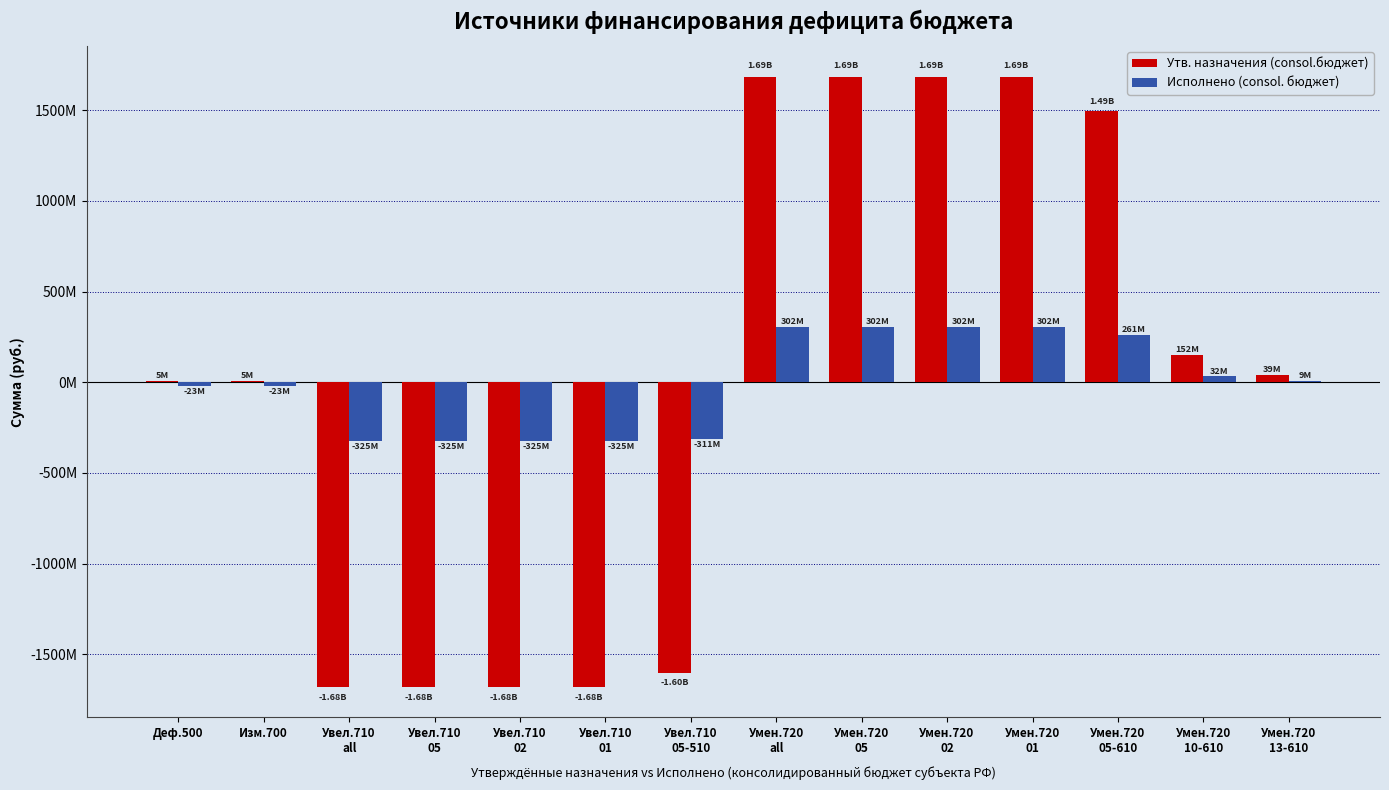

What are all the series names shown in the legend?

Утв. назначения (consol.бюджет), Исполнено (consol. бюджет)